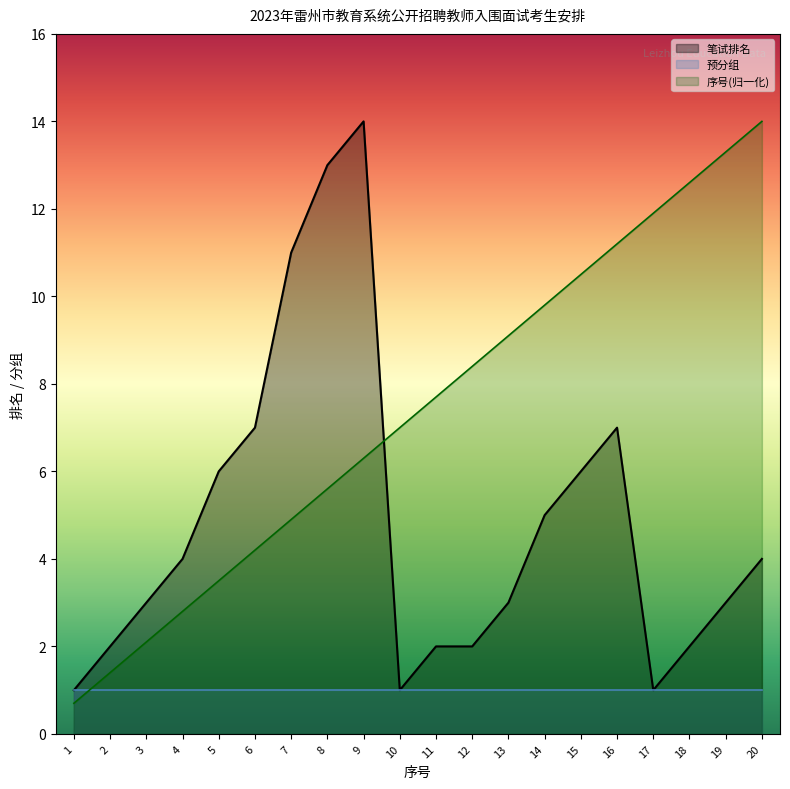

After their last crossing, which series has the higher values: 序号(归一化) or 预分组?

序号(归一化)